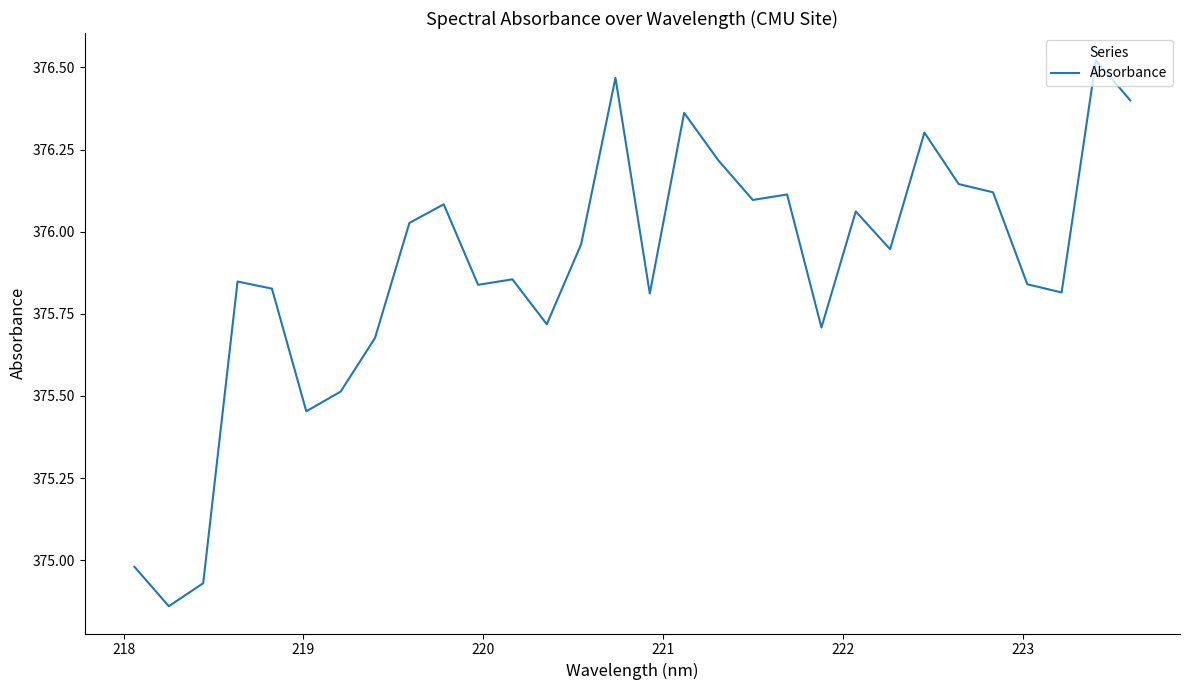

What is the average value?

375.9